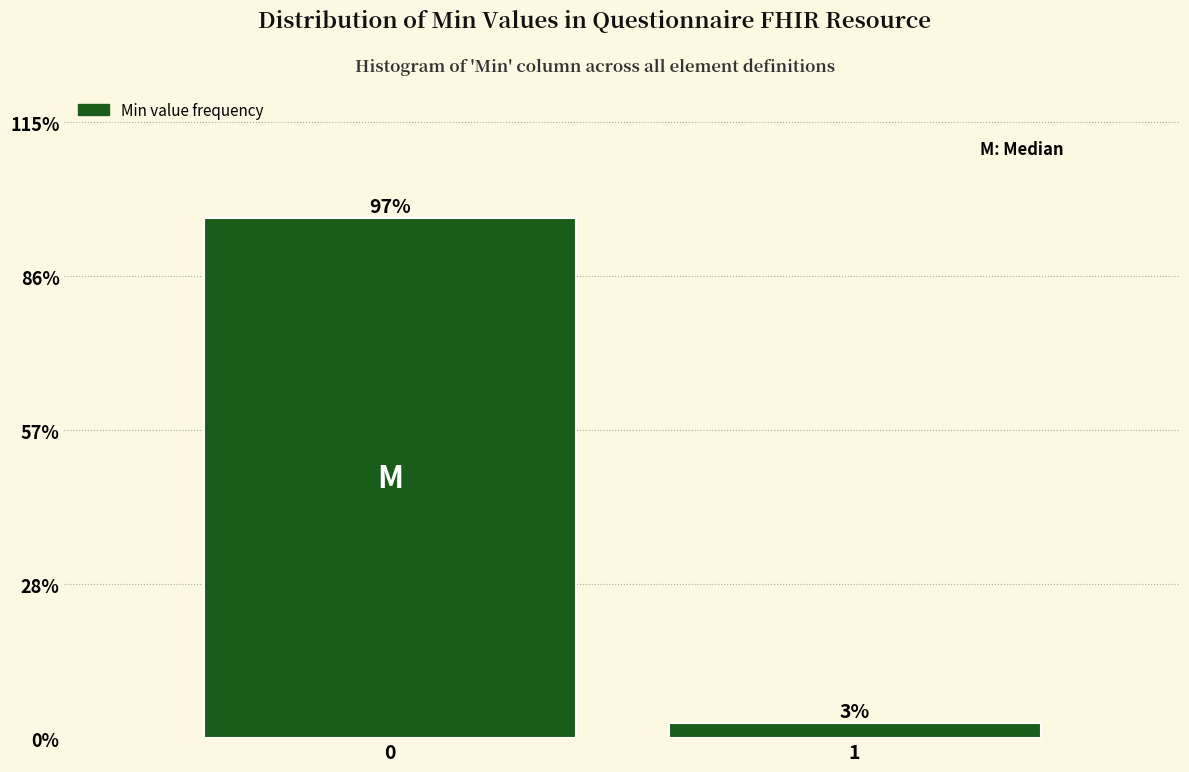

Read the value at 1.

2.9